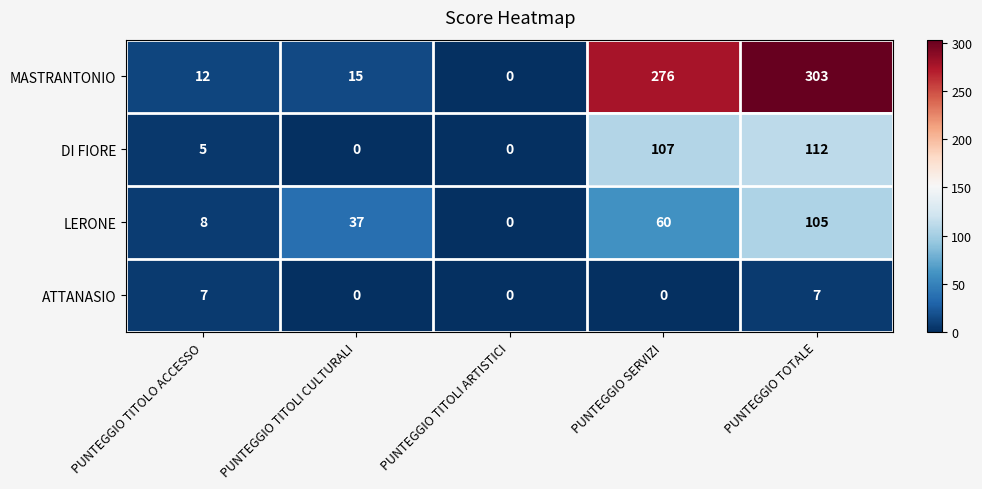

What is the sum of all LERONE values?

210